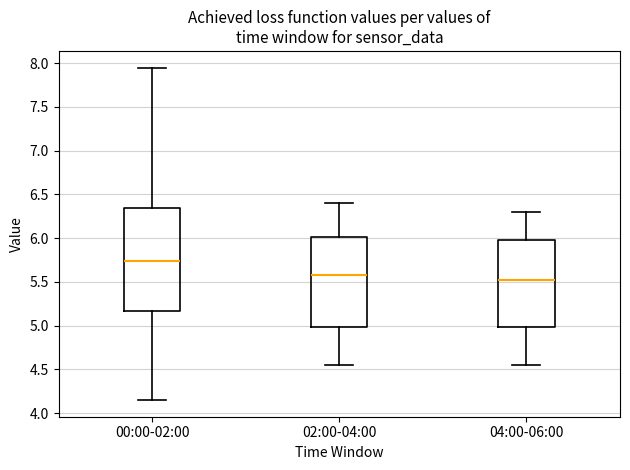

Reading left to right, read every box against the y-axis: the position of its median line, the range the box covers, and the ends of its whiskers. The values are not printed on the chart, so give them approximately, as read against the axis.

00:00-02:00: median 5.75, box 5.15 to 6.35, whiskers 4.15 to 7.95
02:00-04:00: median 5.60, box 5.00 to 6.00, whiskers 4.55 to 6.40
04:00-06:00: median 5.55, box 5.00 to 6.00, whiskers 4.55 to 6.30